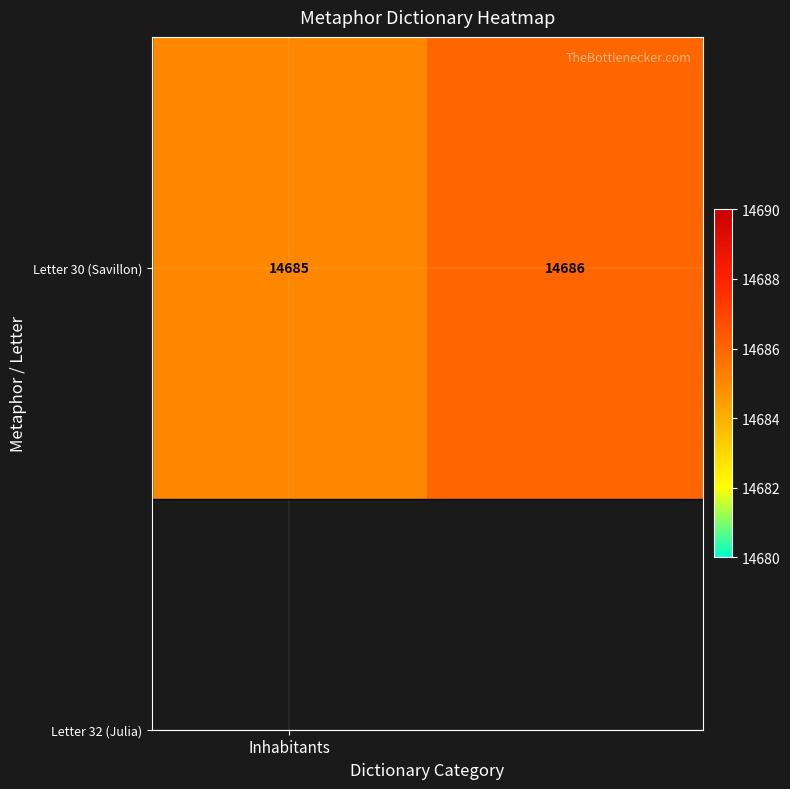

How many data points does each series have?

2